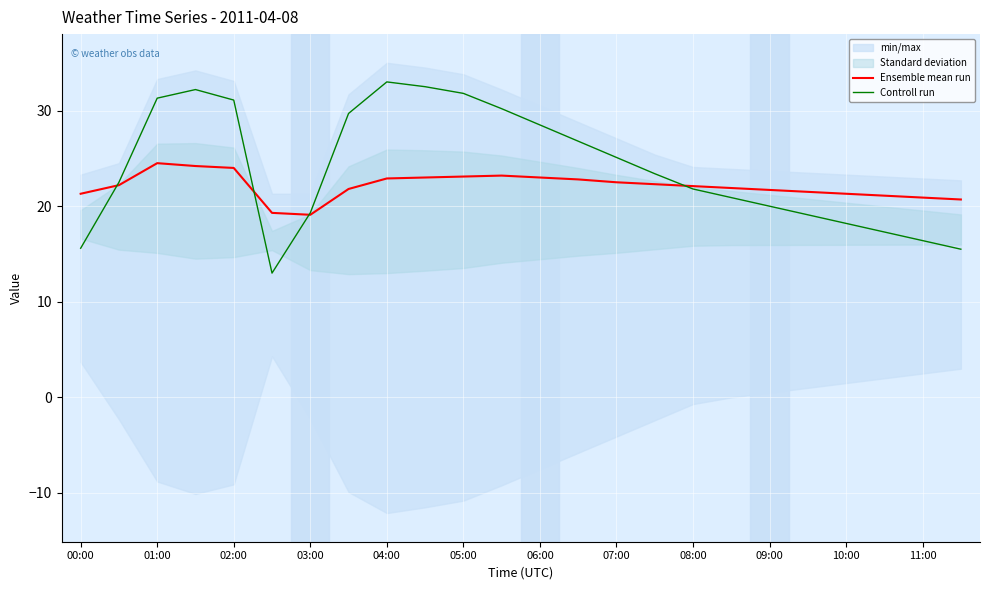

How many data points in Ensemble mean run are less than 22?

11